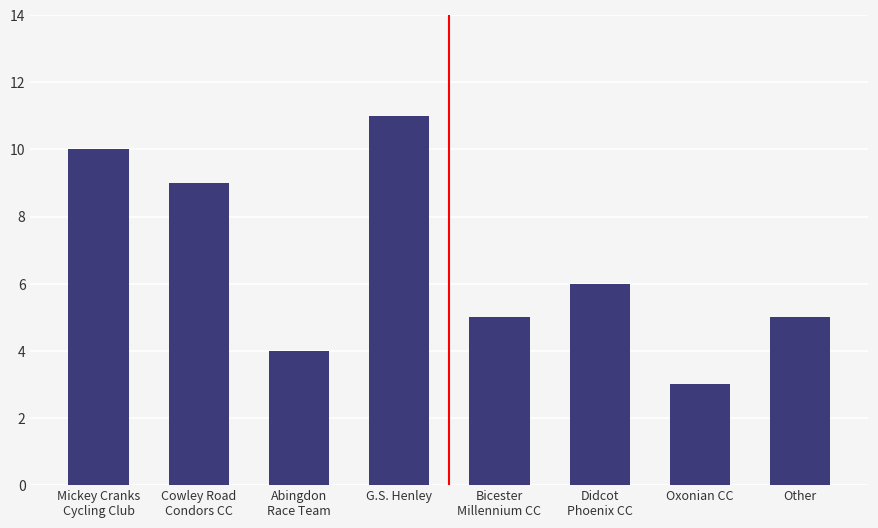

What is the change in value from Mickey Cranks
Cycling Club to Bicester
Millennium CC?

-5